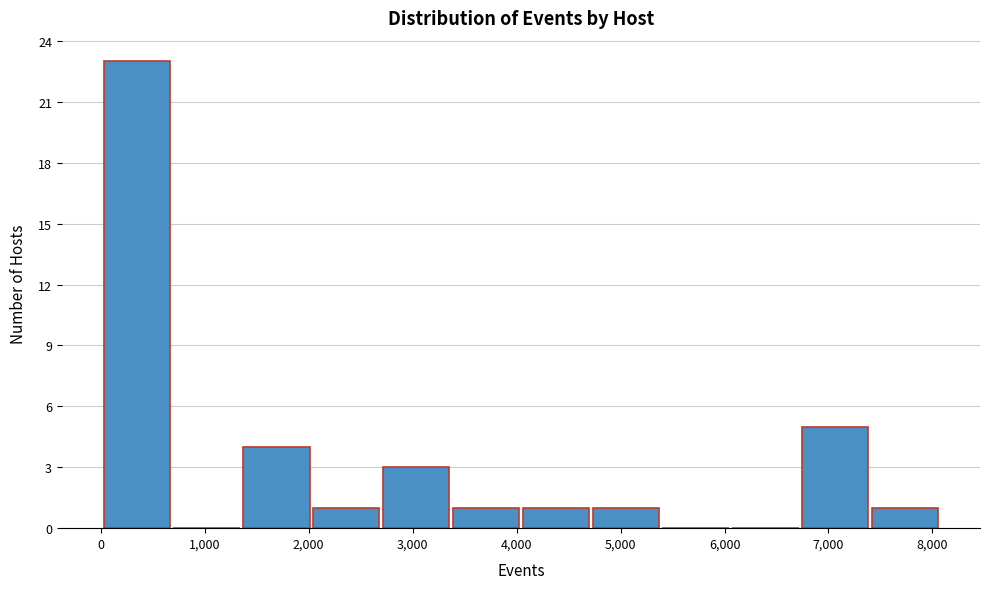

Over which range of the x-axis is the bar tallest?

0 to 700